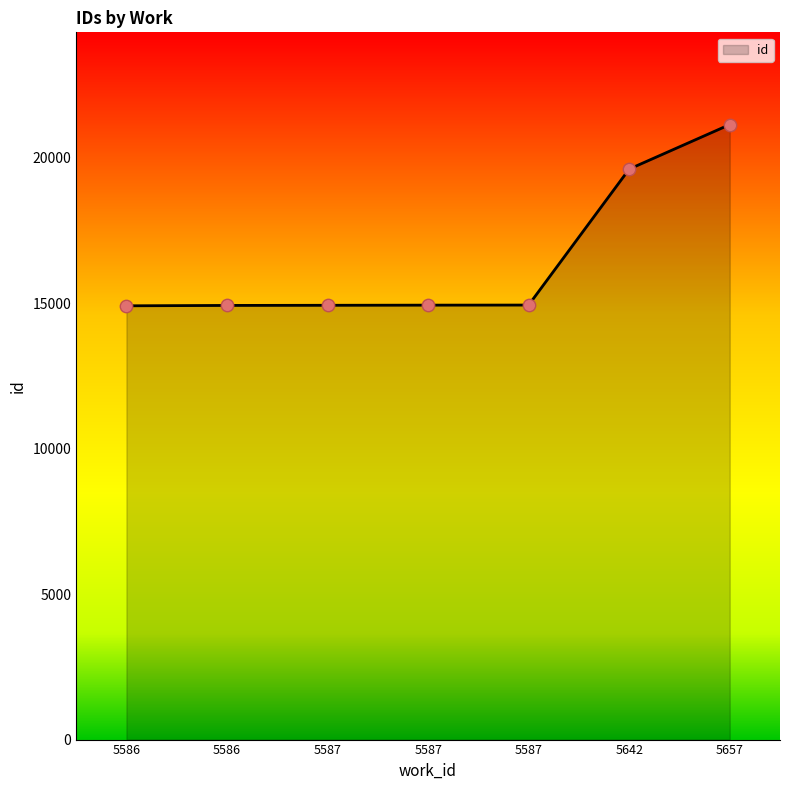

Which has a higher value, 5587 or 5657?

5657